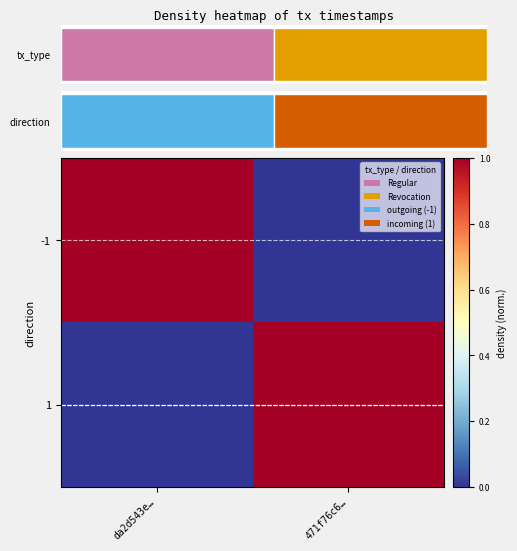

Rank the series by their maximum value, from lowest to highest.

1, -1